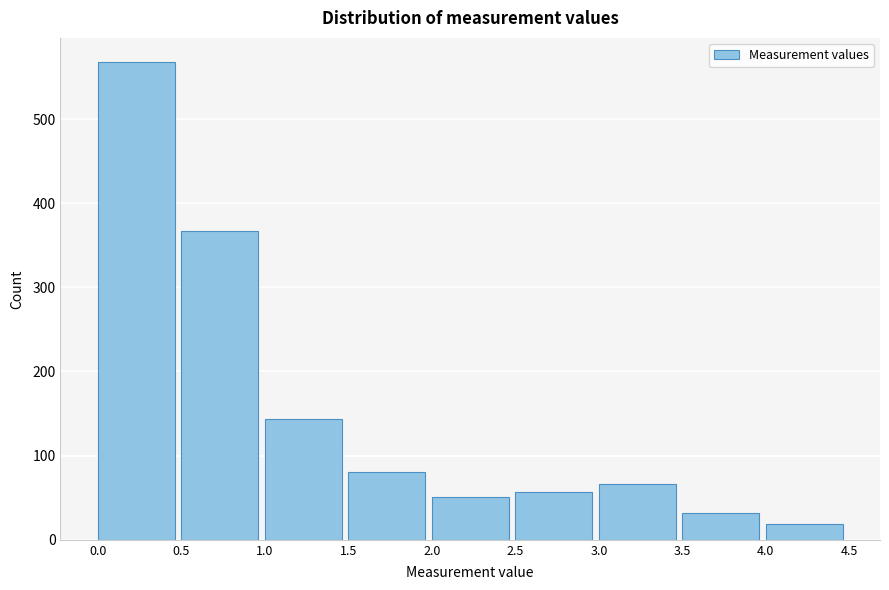

Reading left to right, list every bar in this chart as the range it spans on the x-axis followed by its height. The values are not printed on the chart, so give them approximately, as read against the axis.

0.0 to 0.5: 570
0.5 to 1.0: 370
1.0 to 1.5: 140
1.5 to 2.0: 80
2.0 to 2.5: 50
2.5 to 3.0: 60
3.0 to 3.5: 70
3.5 to 4.0: 30
4.0 to 4.5: 20